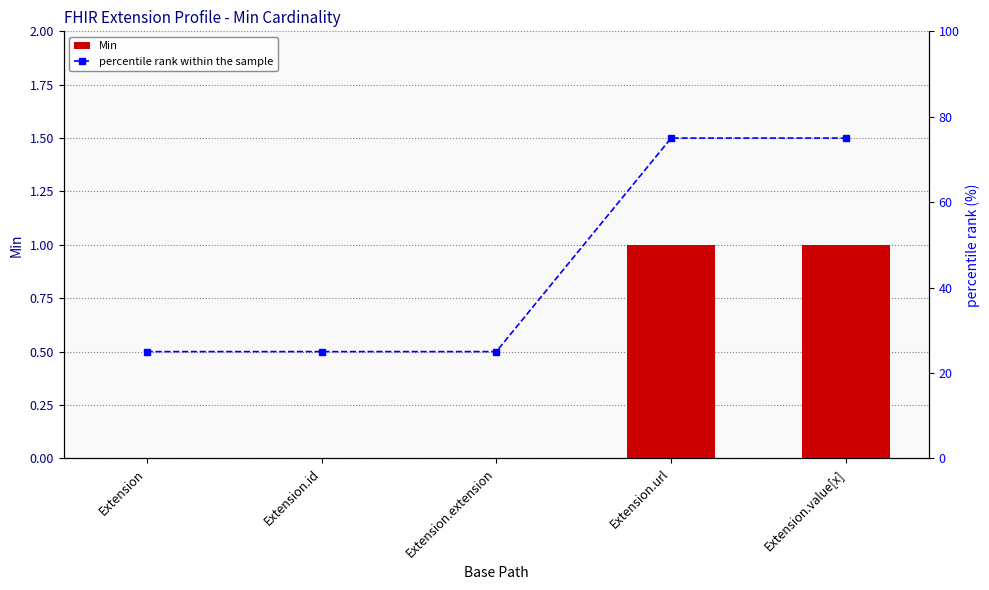

At which category is the sum across all series the highest?

Extension.url